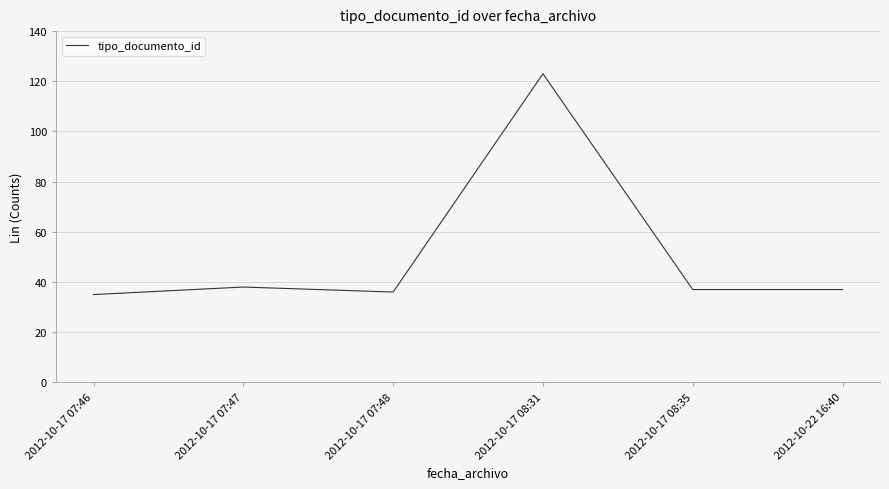

What is the difference between the second highest and minimum values?

3